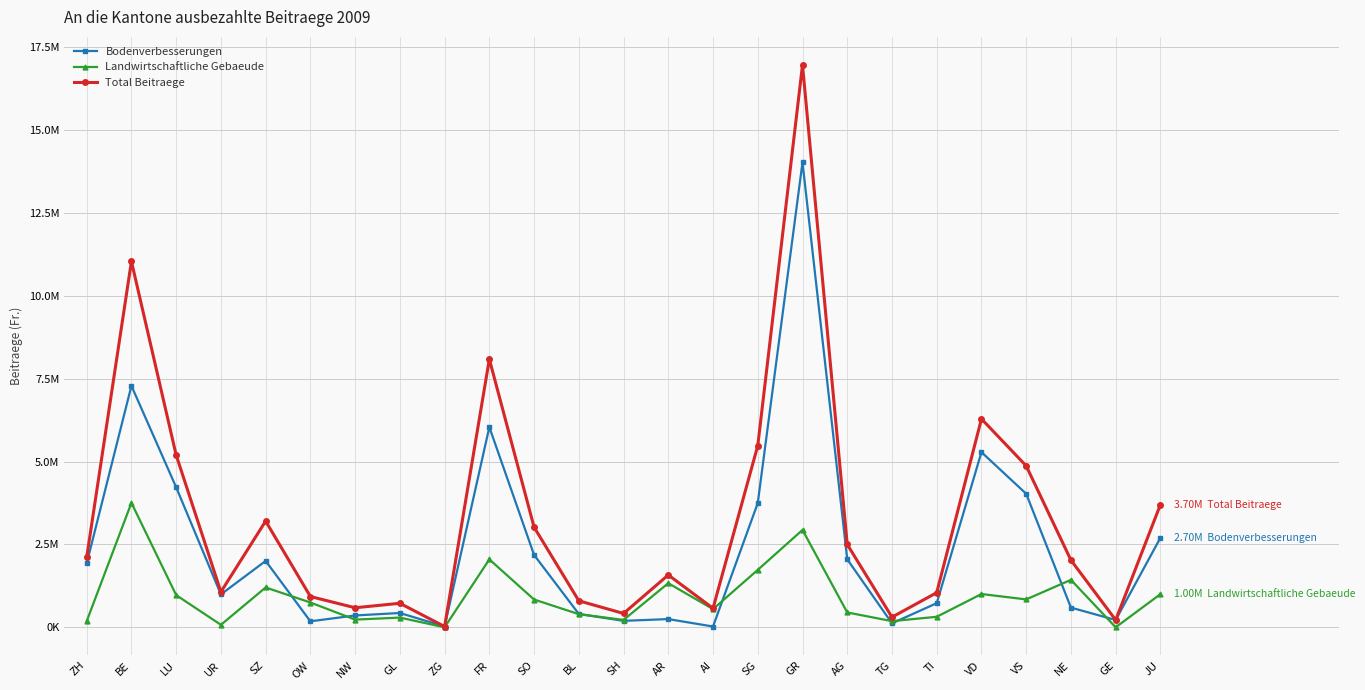

Which series has the largest total across all categories?

Total Beitraege